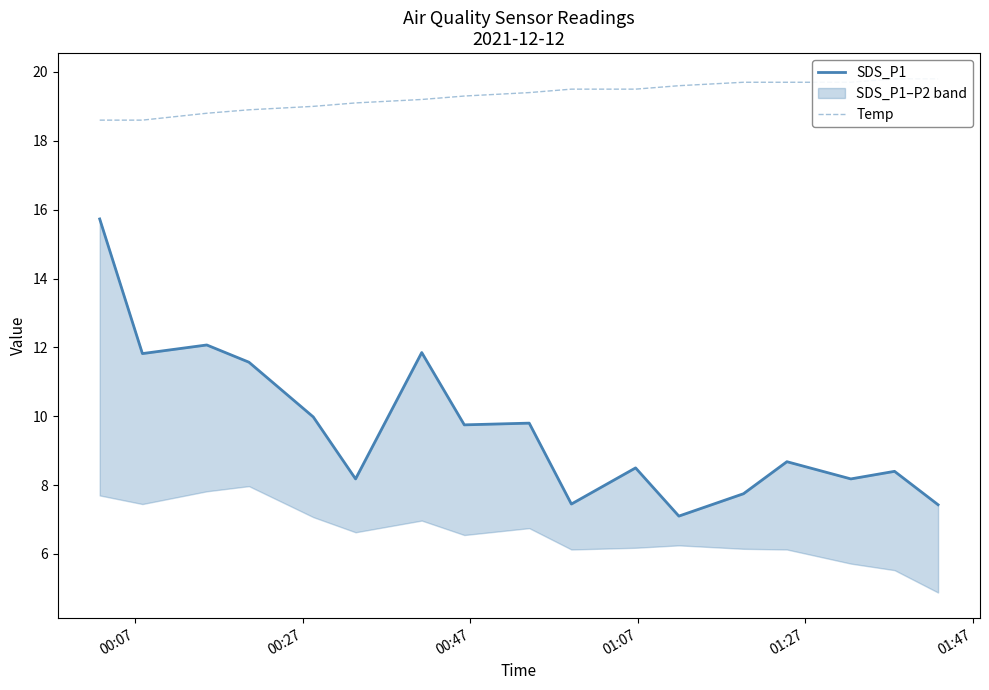

How many categories are shown in the chart?

17